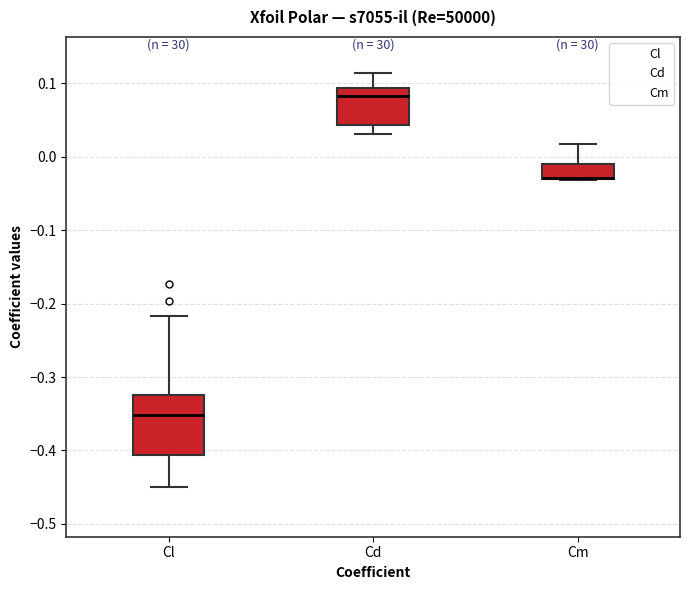

Reading left to right, read every box against the y-axis: the position of its median line, the range the box covers, and the ends of its whiskers. The values are not printed on the chart, so give them approximately, as read against the axis.

Cl: median -0.35, box -0.41 to -0.32, whiskers -0.45 to -0.22
Cd: median 0.08, box 0.04 to 0.09, whiskers 0.03 to 0.11
Cm: median -0.03 (drawn on the box's lower edge), box -0.03 to -0.01, whiskers -0.03 to 0.02